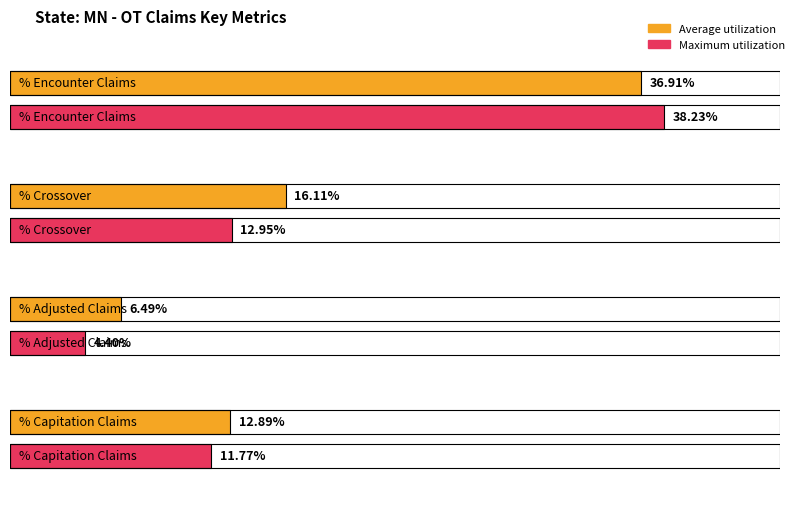

What is the average value of the Maximum utilization series?

16.8